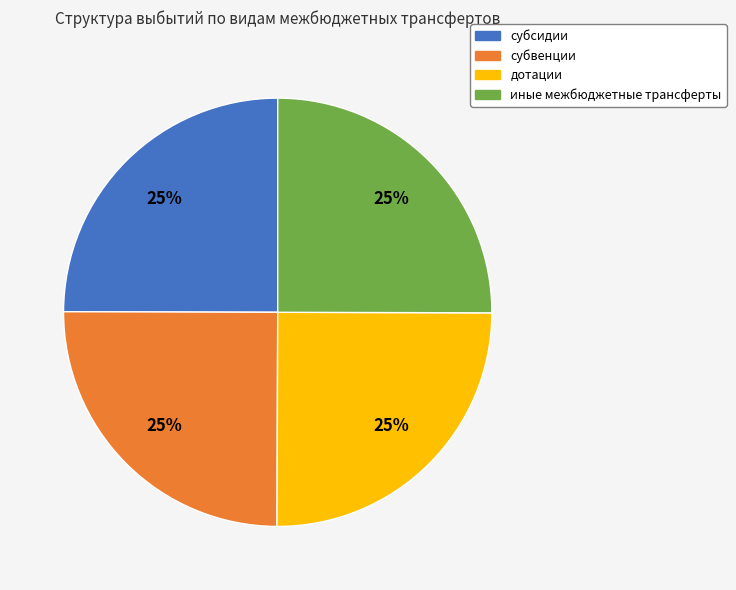

True or false: иные межбюджетные трансферты accounts for 36% of the total.

False